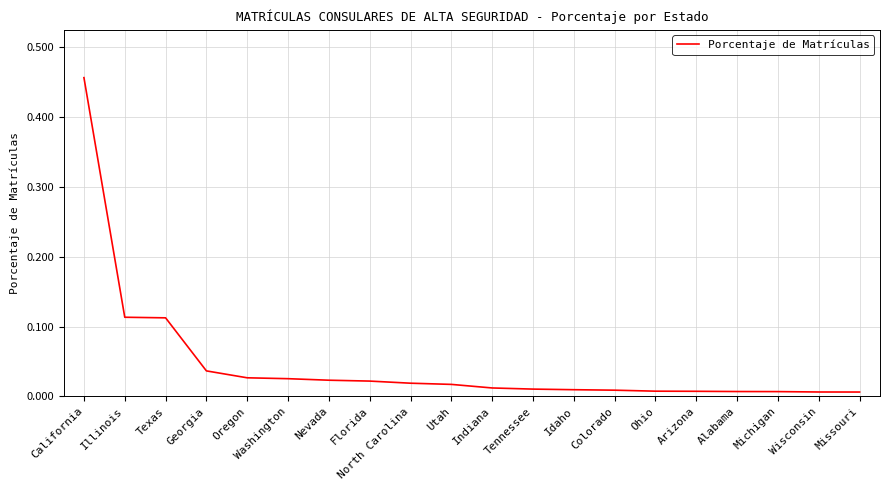

At which category does the chart reach its peak across all series?

California